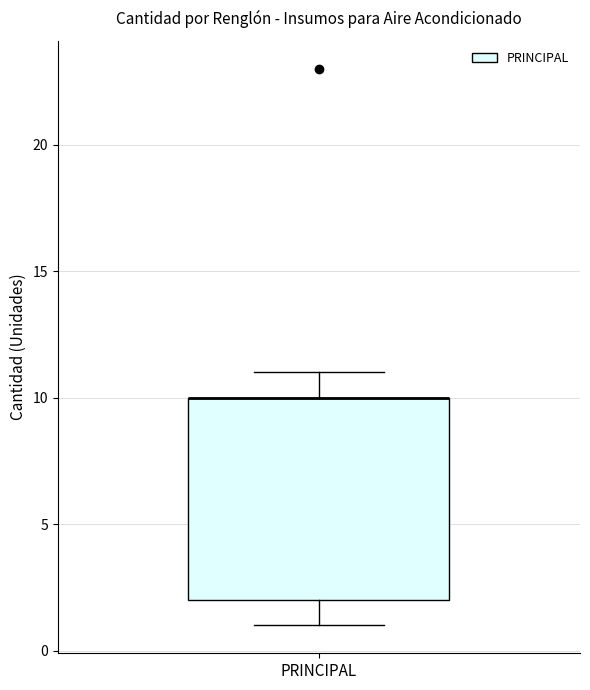

Where does the upper whisker of the box for PRINCIPAL end on the y-axis? The values are not printed on the chart, so give them approximately, as read against the axis.

11